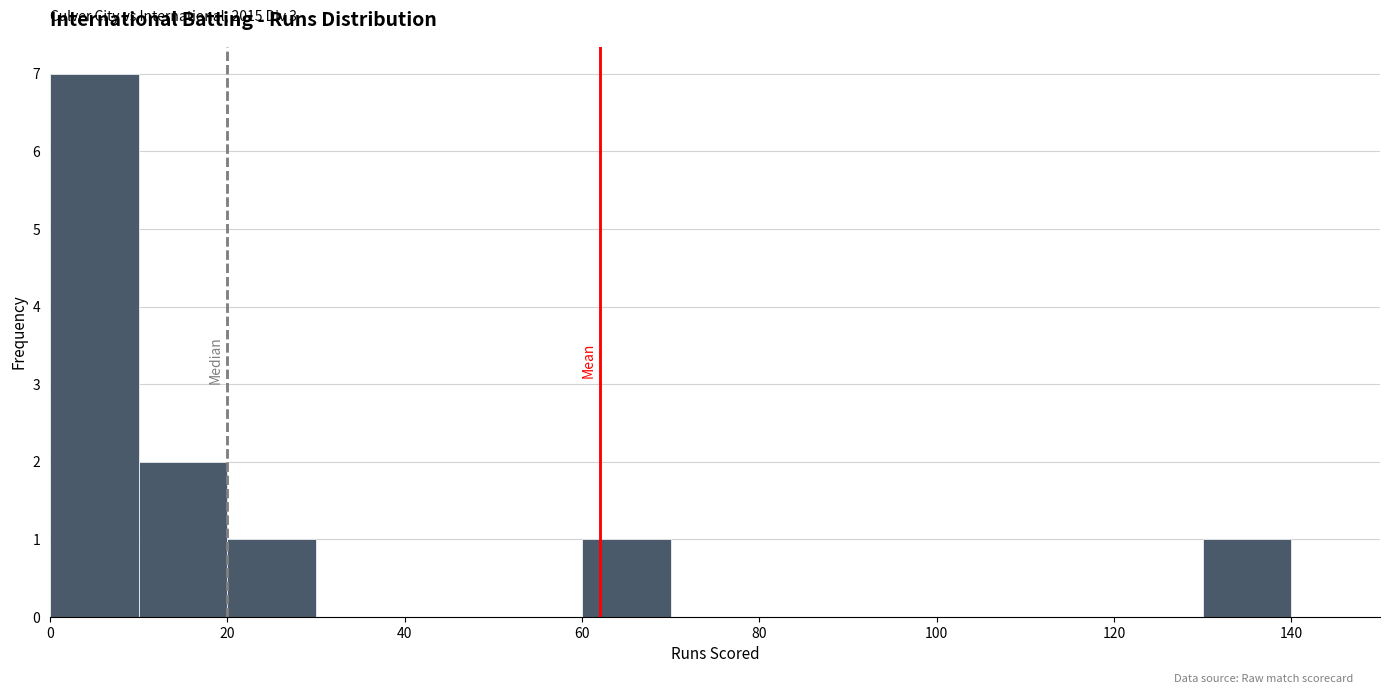

Over which range of the x-axis is the bar tallest?

0 to 10